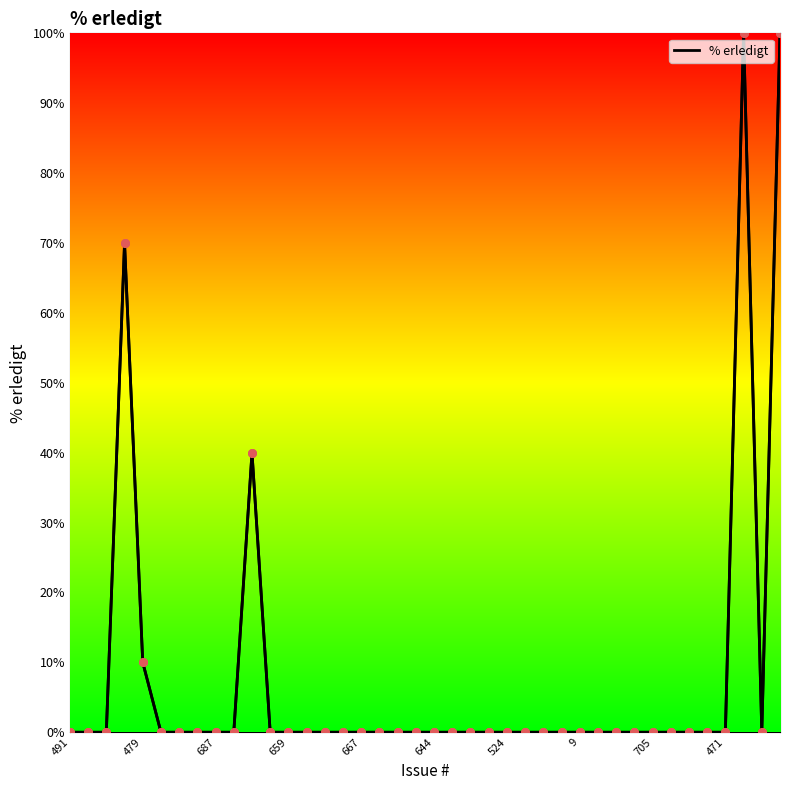

Which has a higher value, 491 or 10?

10